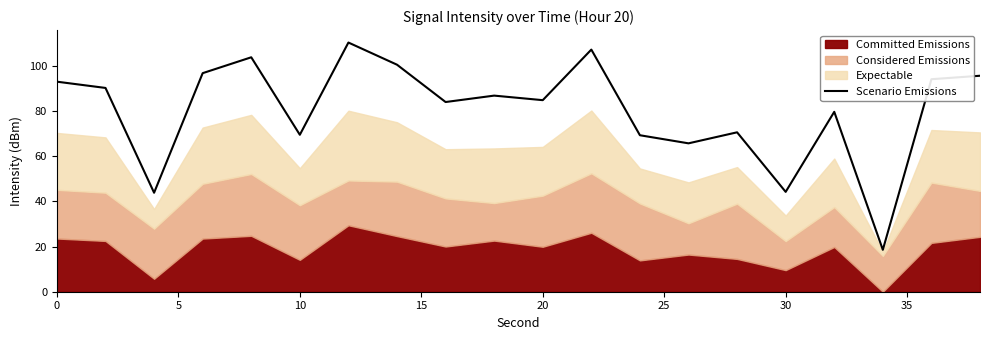

Is it true that Scenario Emissions equals 79.2 at 30?

False